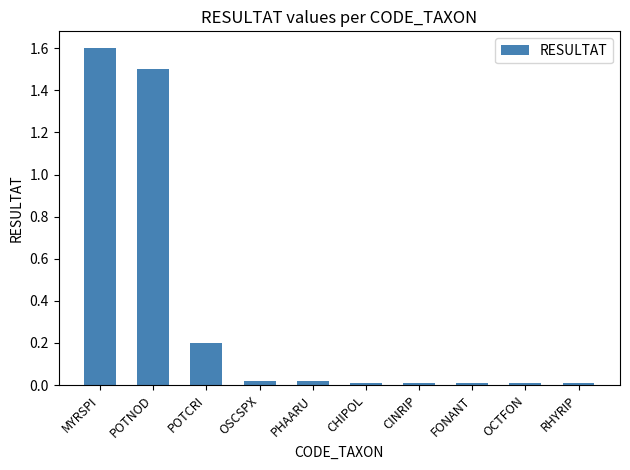

Which has a higher value, POTNOD or OSCSPX?

POTNOD